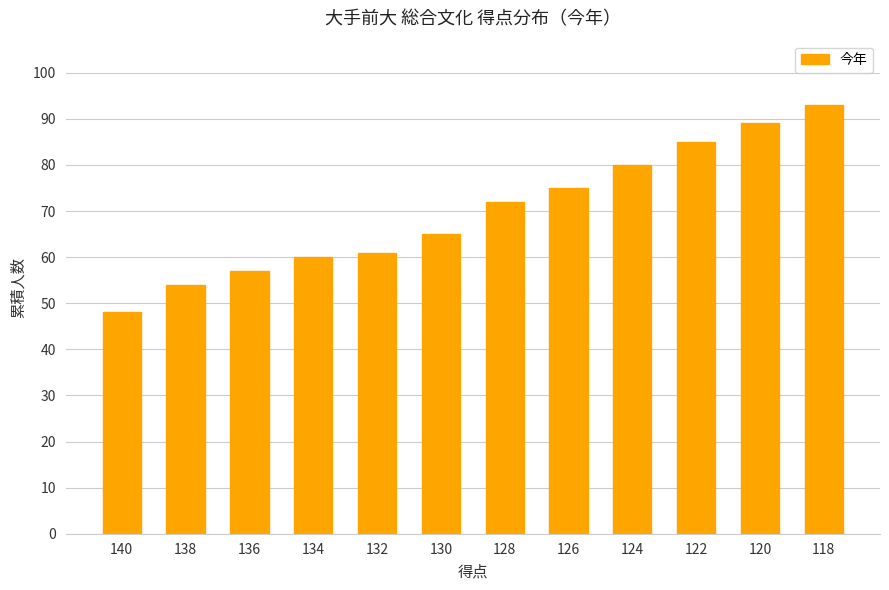

List the labels in order of value, smallest first.

140, 138, 136, 134, 132, 130, 128, 126, 124, 122, 120, 118